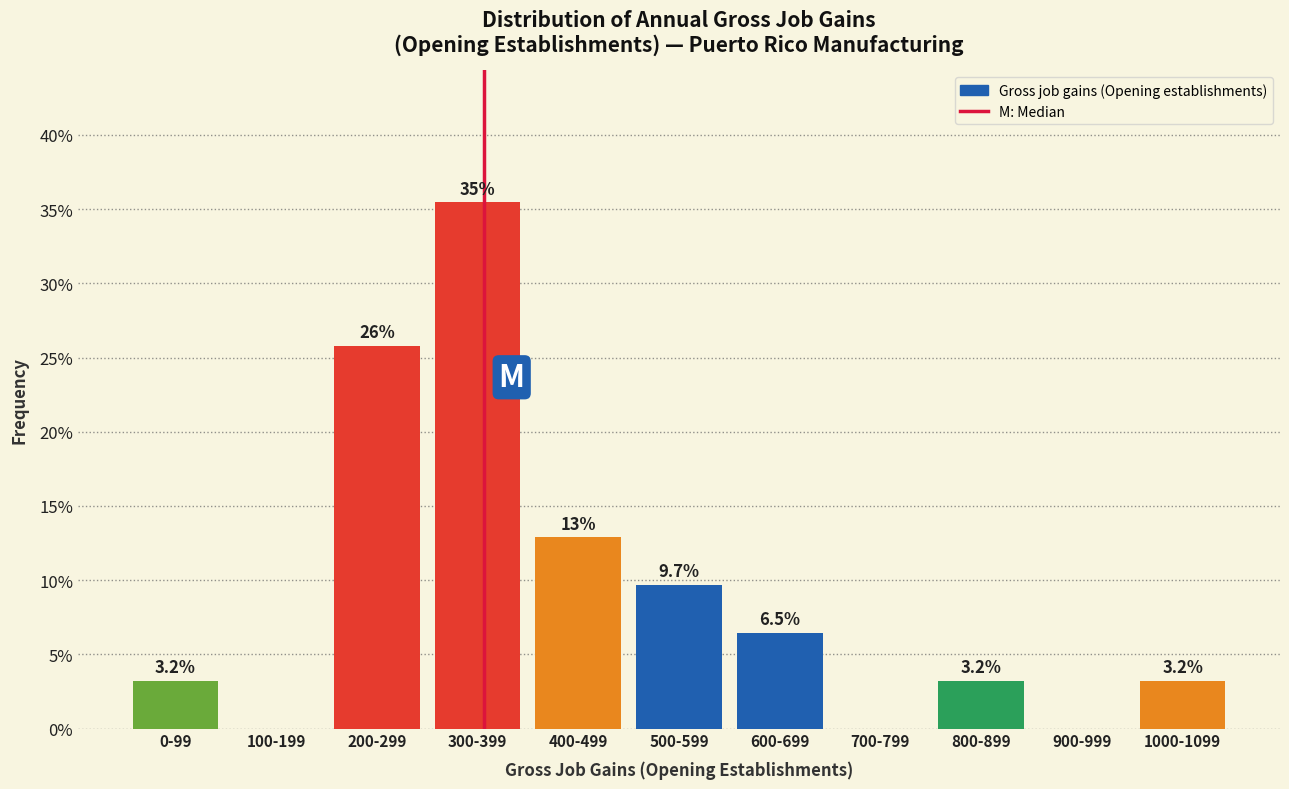

Reading left to right, transcribe all the data shown in this chart.

0-99=3.2	100-199=0.0	200-299=25.8	300-399=35.5	400-499=12.9	500-599=9.7	600-699=6.5	700-799=0.0	800-899=3.2	900-999=0.0	1000-1099=3.2